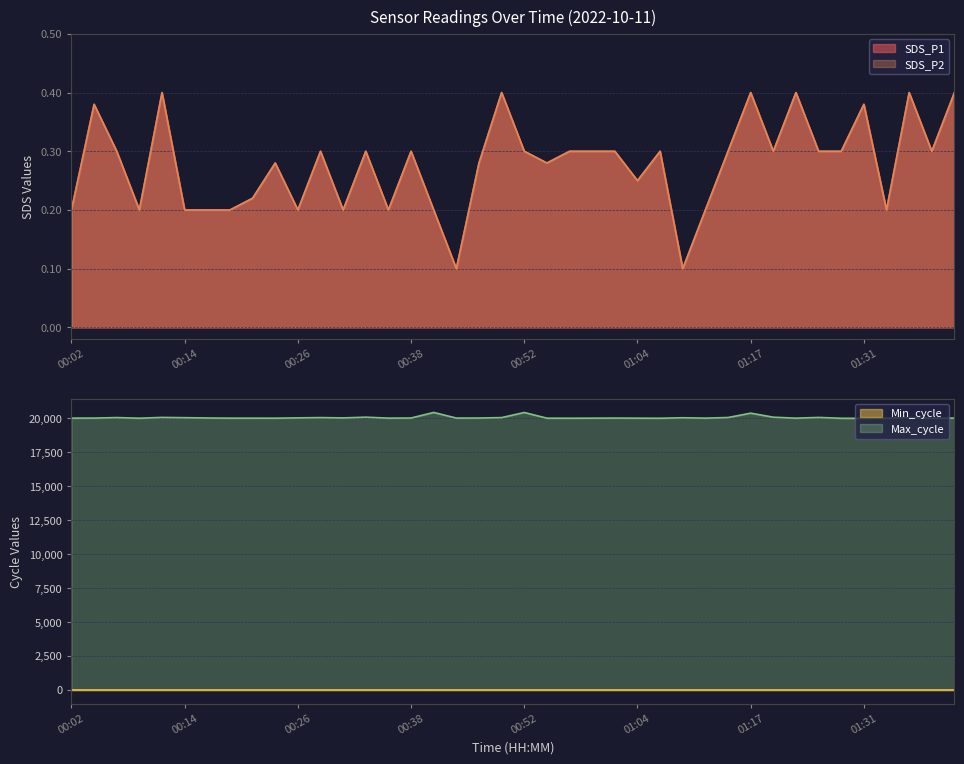

How many SDS_P1 values are between 0 and 1?

40